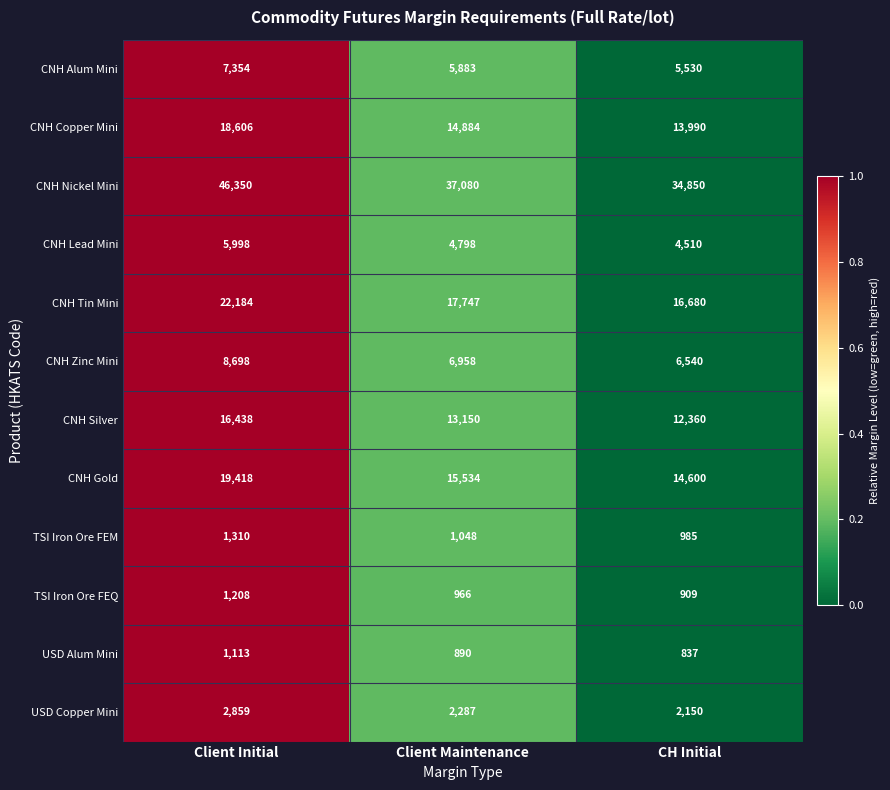

What is the average value of the TSI Iron Ore FEM series?

1114